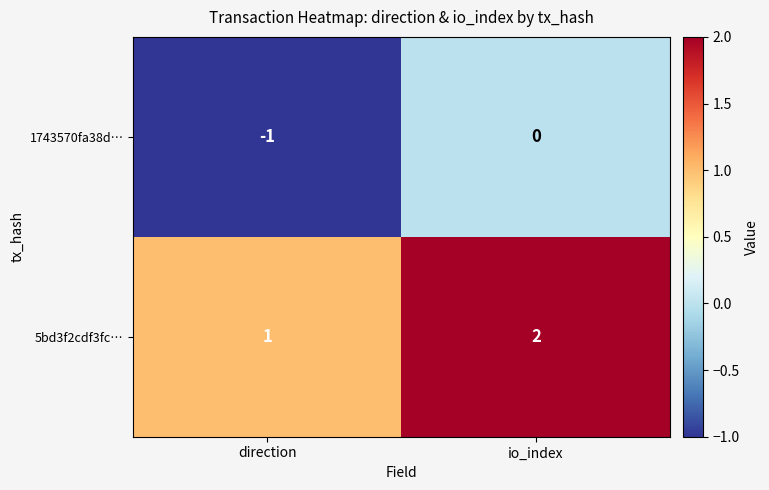

At how many categories does at least one series exceed 0?

2